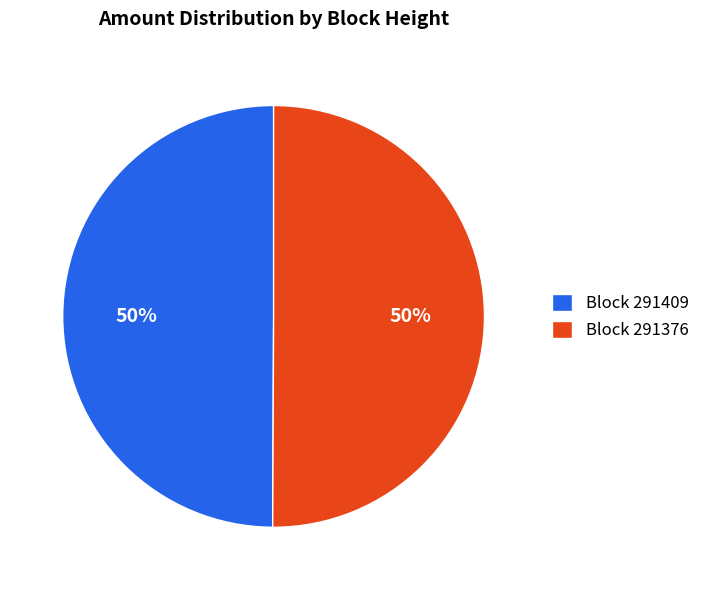

Do Block 291409 and Block 291376 together represent more than half of the pie?

Yes